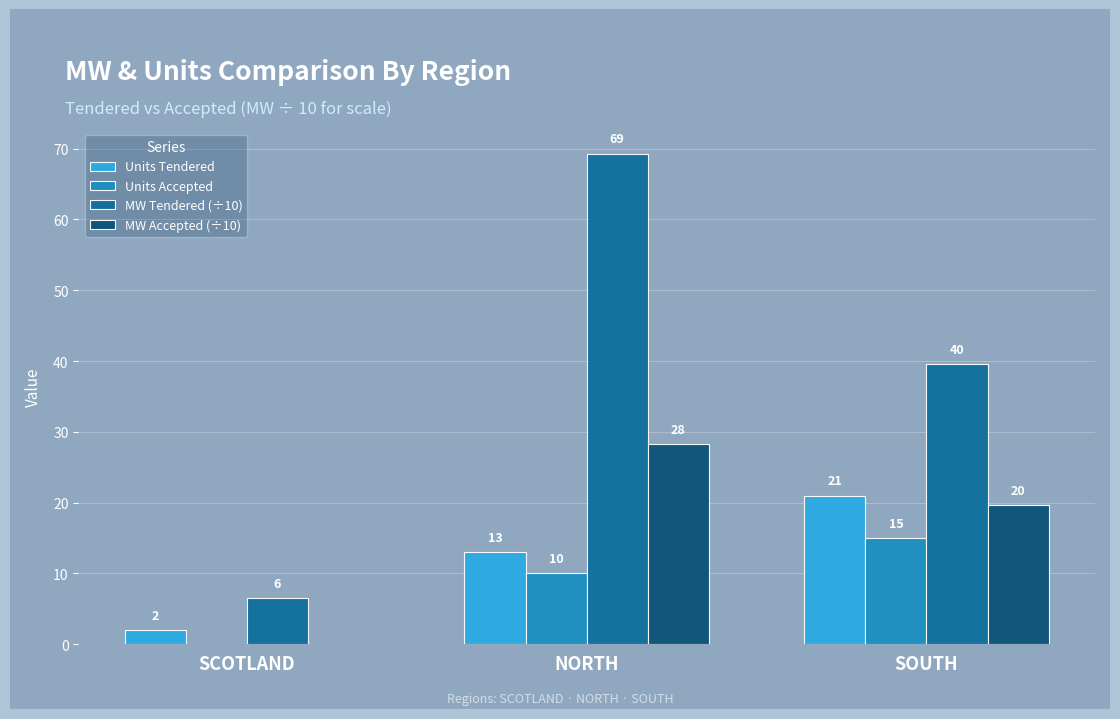

Which series changed the most between SCOTLAND and NORTH?

MW Tendered (÷10)